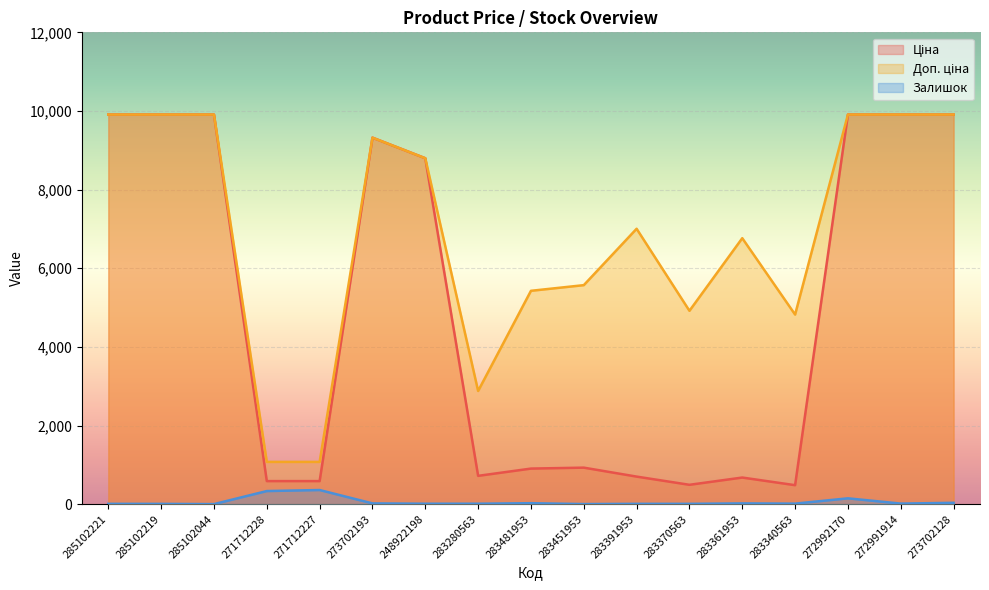

True or false: Доп. ціна has a value of 4821.4 at 283340563.

True